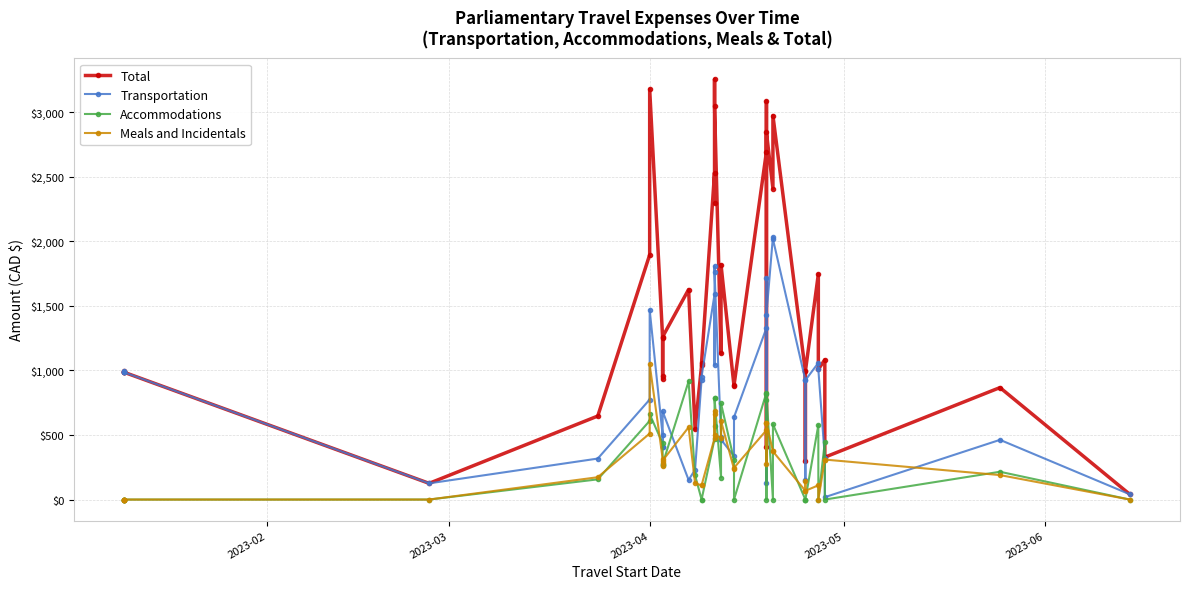

Count the number of categories in the chart.

40